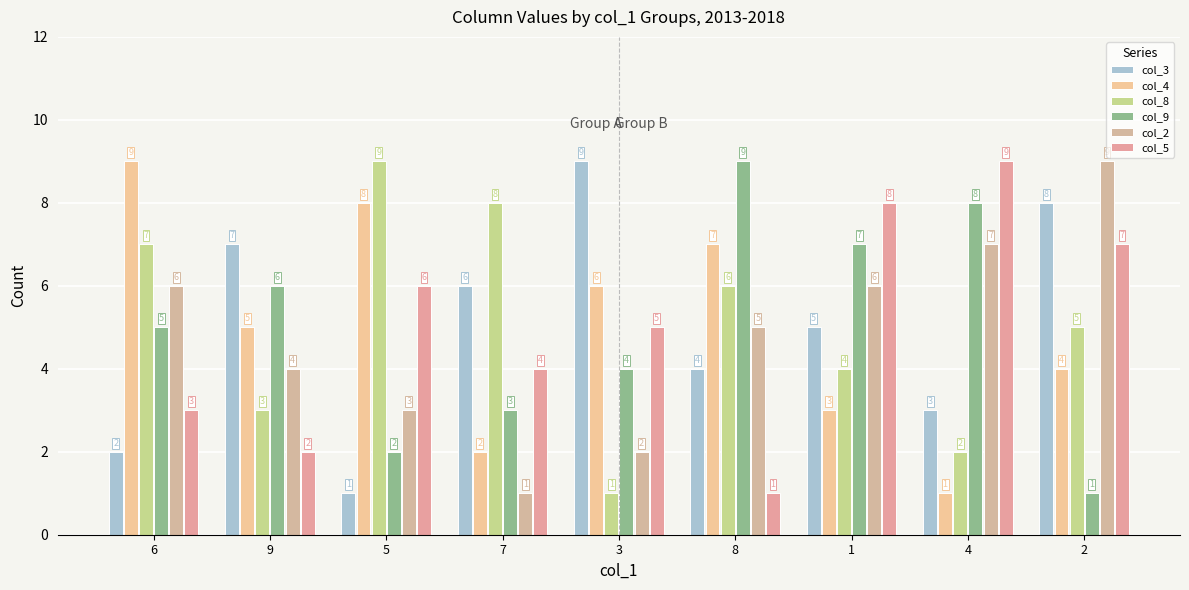

What is the difference between the second highest and minimum values in the col_9 series?

7